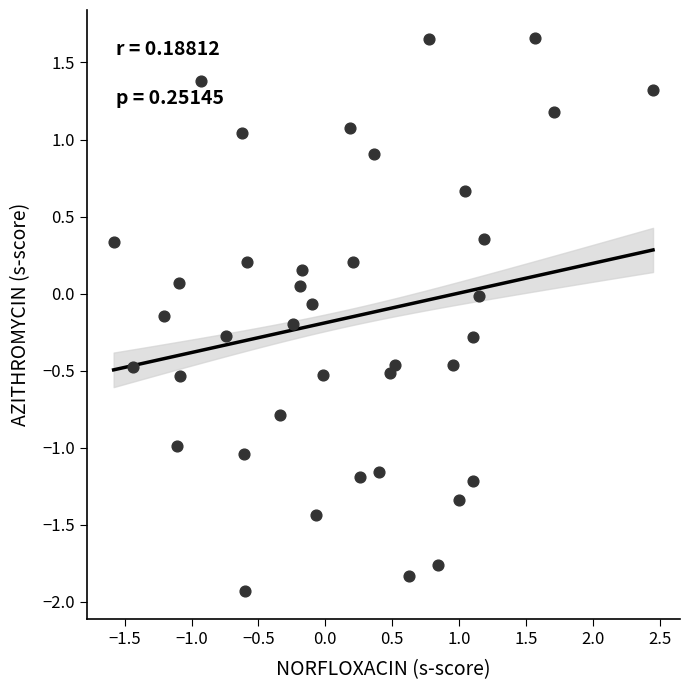

What is the range of X values (max minus min)?

4.0